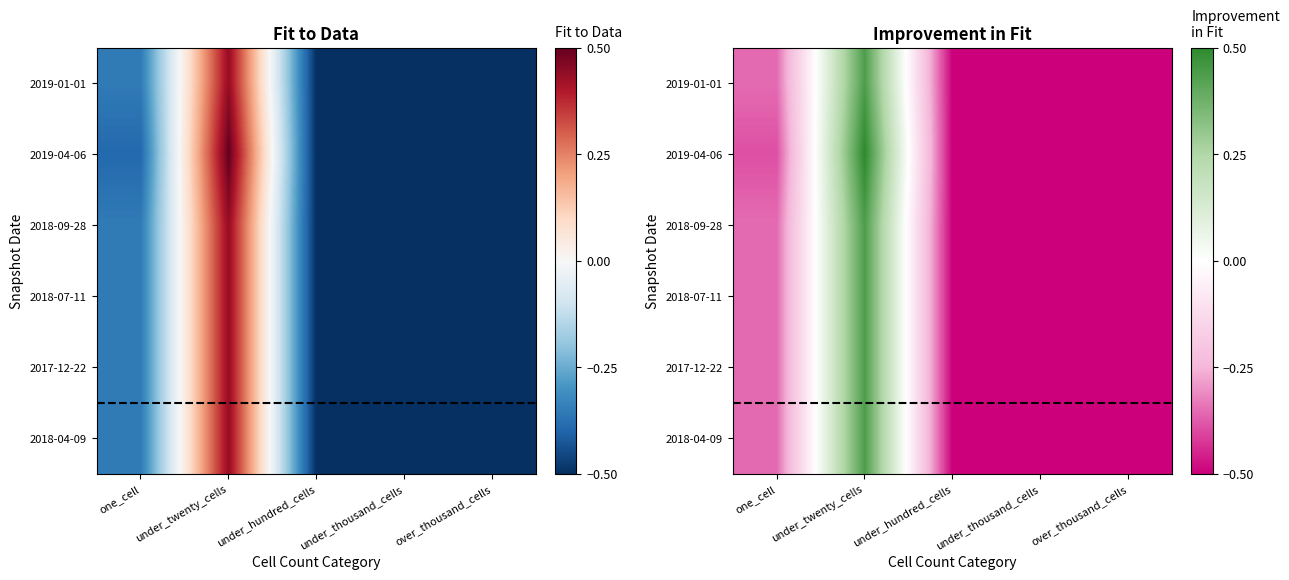

What is the approximate value of 2018-07-11 at over_thousand_cells?

-0.5